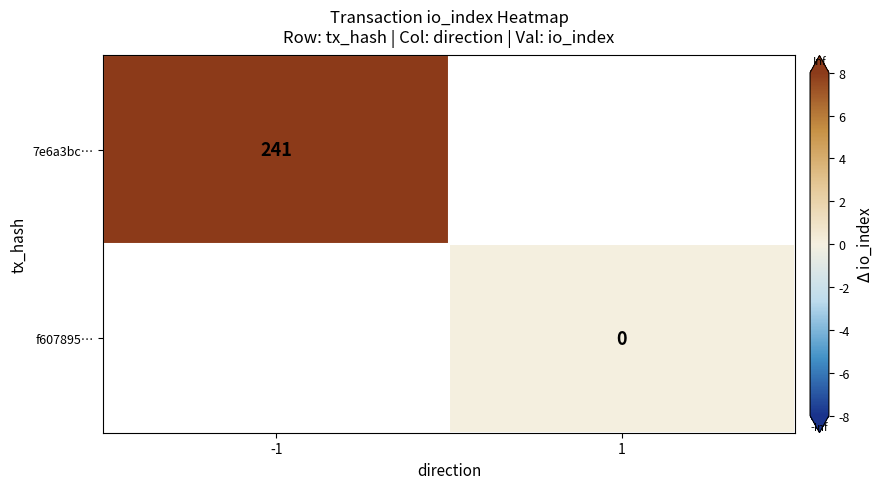

The value of 7e6a3bc… at -1 is 157. True or false?

False